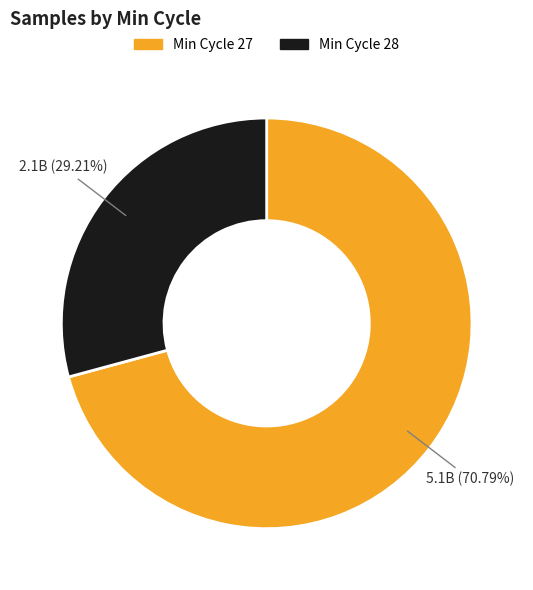

Rank the categories by value from highest to lowest.

Min Cycle 27, Min Cycle 28